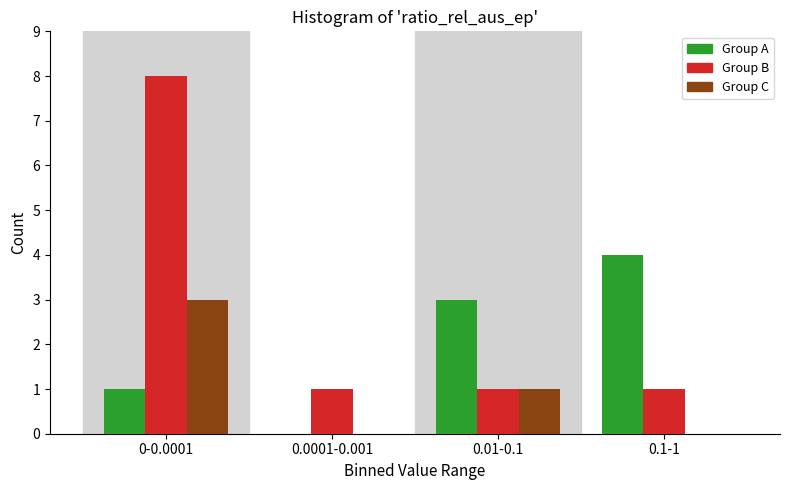

Reading left to right, what are all the values shown in this chart?

Group A: 0-0.0001=1	0.0001-0.001=0	0.01-0.1=3	0.1-1=4
Group B: 0-0.0001=8	0.0001-0.001=1	0.01-0.1=1	0.1-1=1
Group C: 0-0.0001=3	0.0001-0.001=0	0.01-0.1=1	0.1-1=0